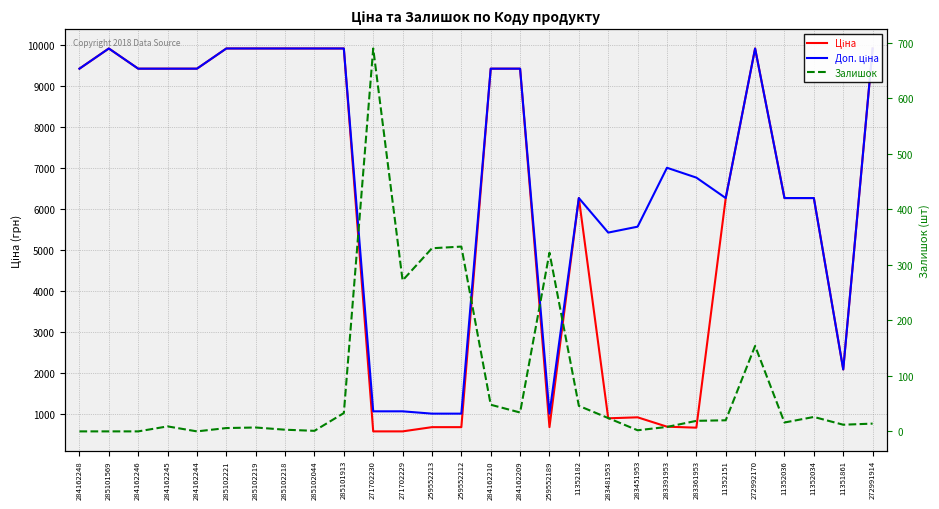

At how many categories does at least one series exceed 8134?

14